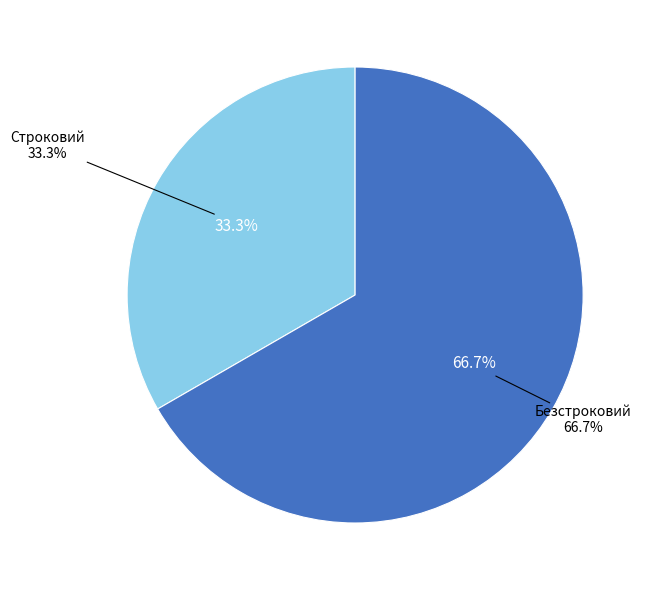

How many slices are in this pie chart?

2